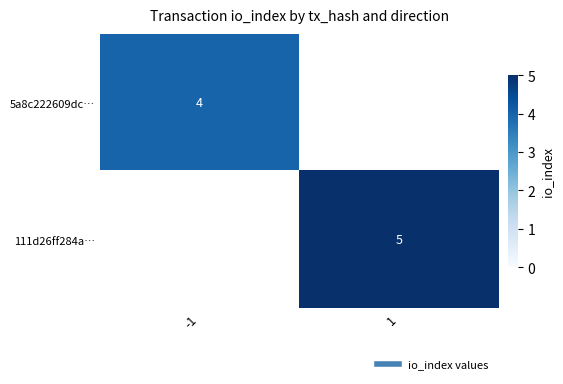

Is it true that 111d26ff284a… equals 5 at 1?

True